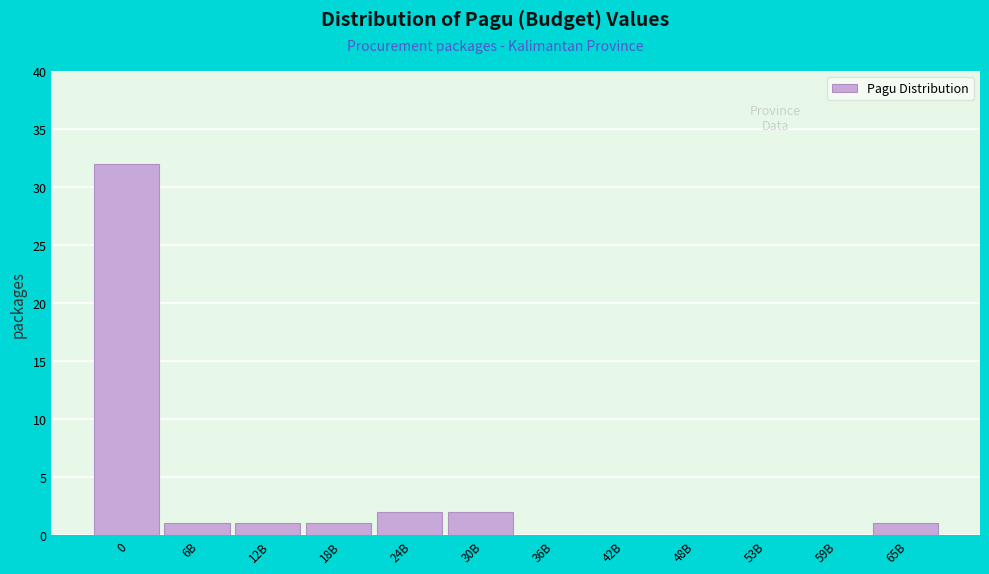

Reading left to right, what are all the values shown in this chart?

0=32	6B=1	12B=1	18B=1	24B=2	30B=2	36B=0	42B=0	48B=0	53B=0	59B=0	65B=1